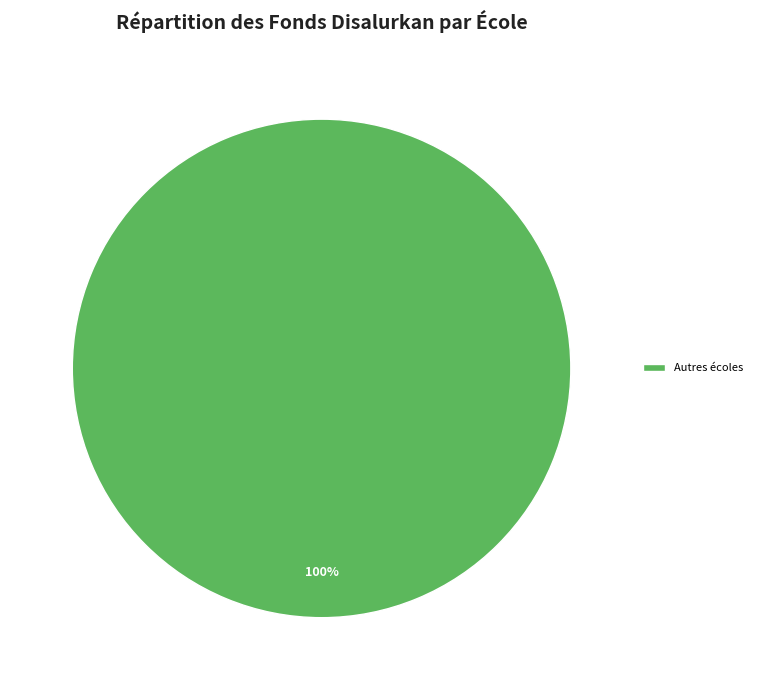

Is there any slice that represents more than half of the pie?

Yes